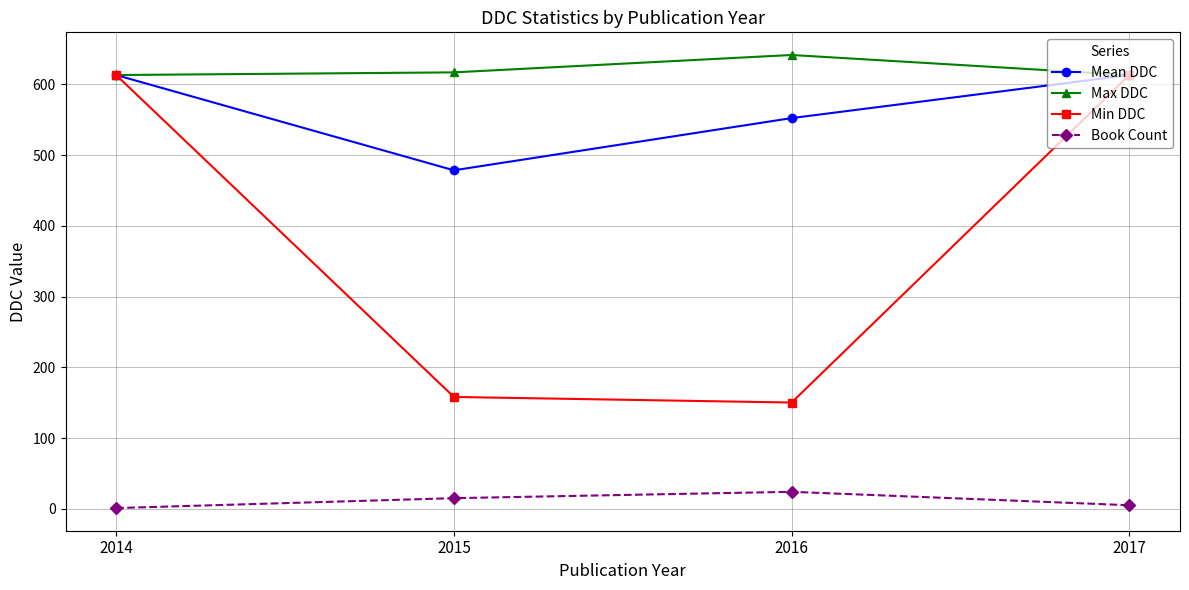

True or false: Max DDC and Book Count intersect in this chart.

False